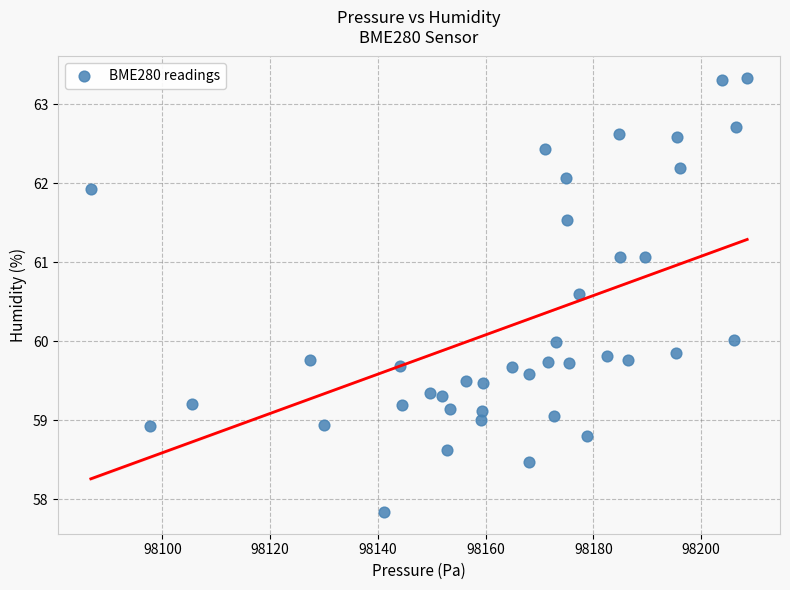

What is the range of Y values (max minus min)?

5.5